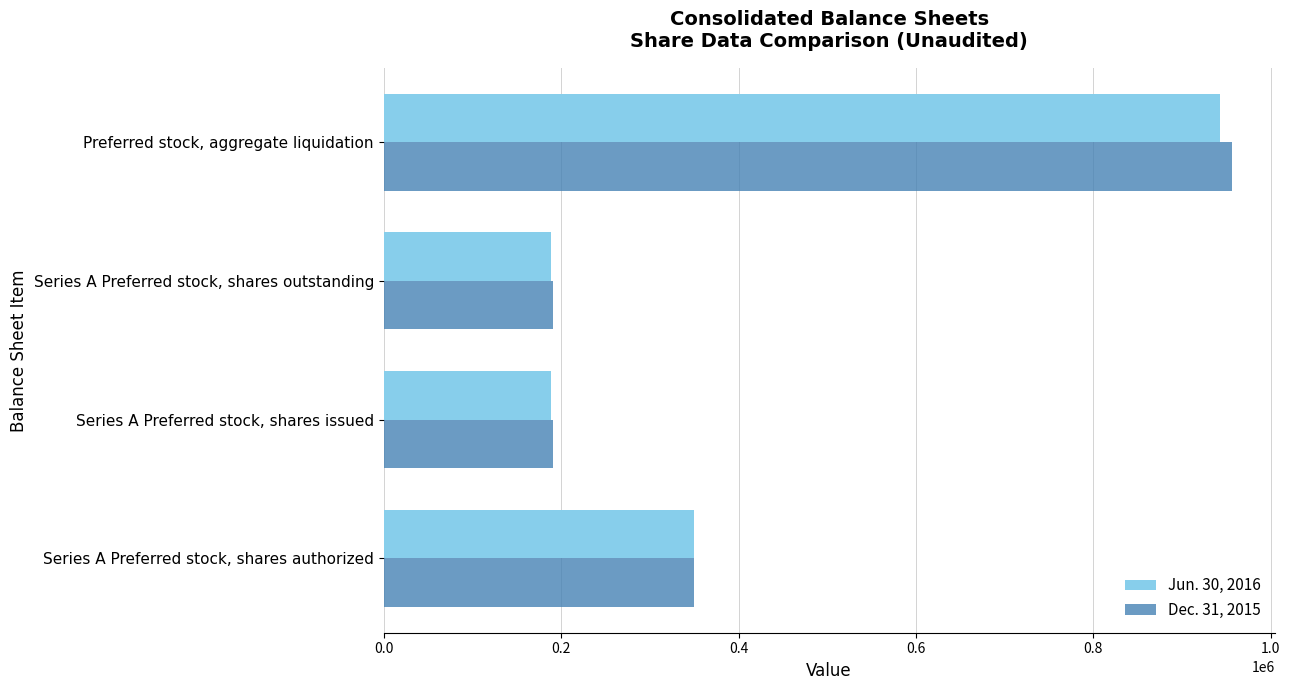

Is the value of Dec. 31, 2015 at Series A Preferred stock, shares outstanding greater than the value of Jun. 30, 2016 at Preferred stock, aggregate liquidation?

No